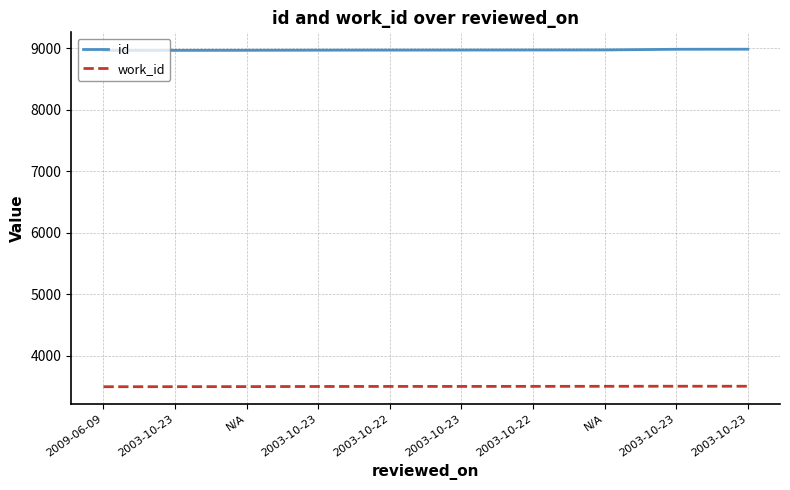

What are all the series names shown in the legend?

id, work_id